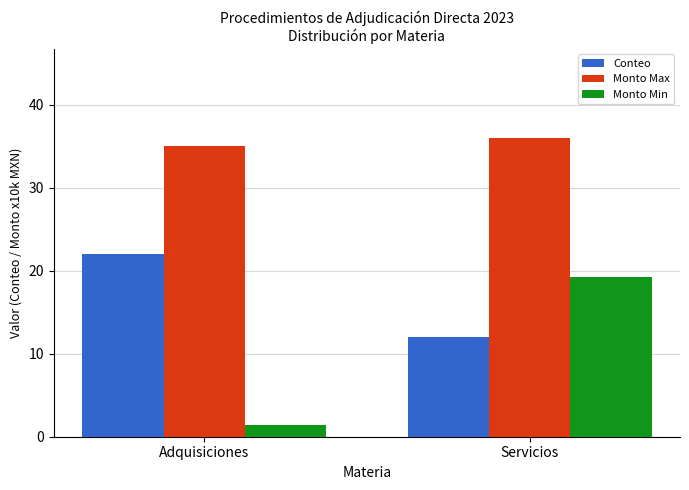

Are the bars horizontal?

No